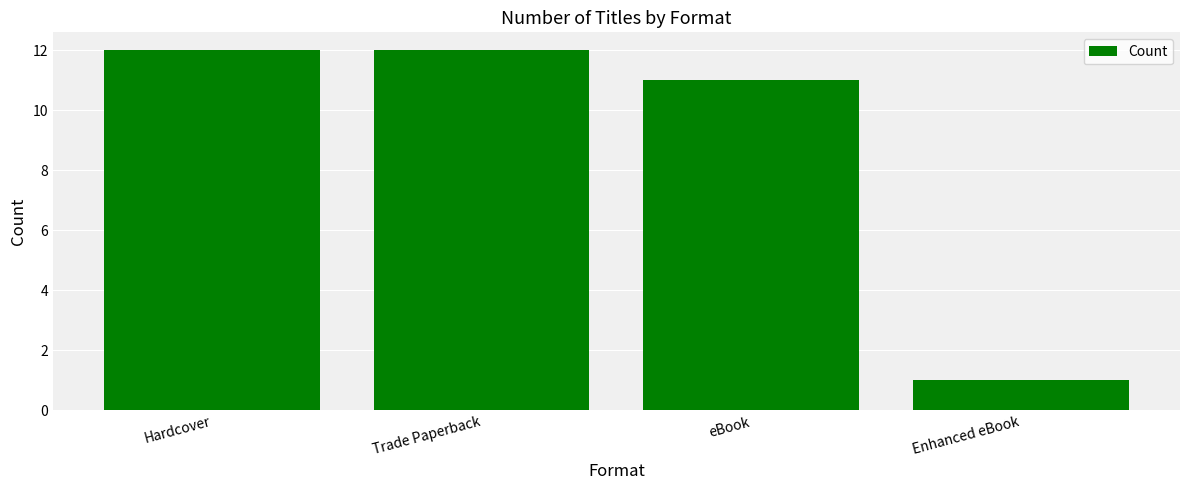

Reading left to right, what are all the values shown in this chart?

12	12	11	1